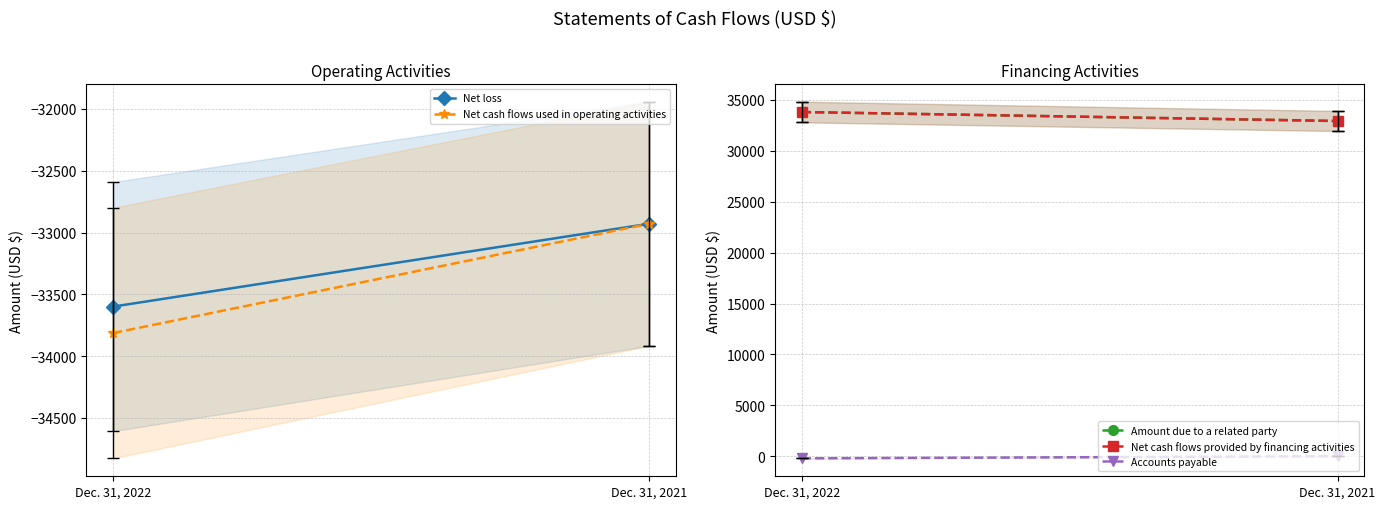

What is the difference between the Net cash flows used in operating activities values at Dec. 31, 2022 and Dec. 31, 2021?

884